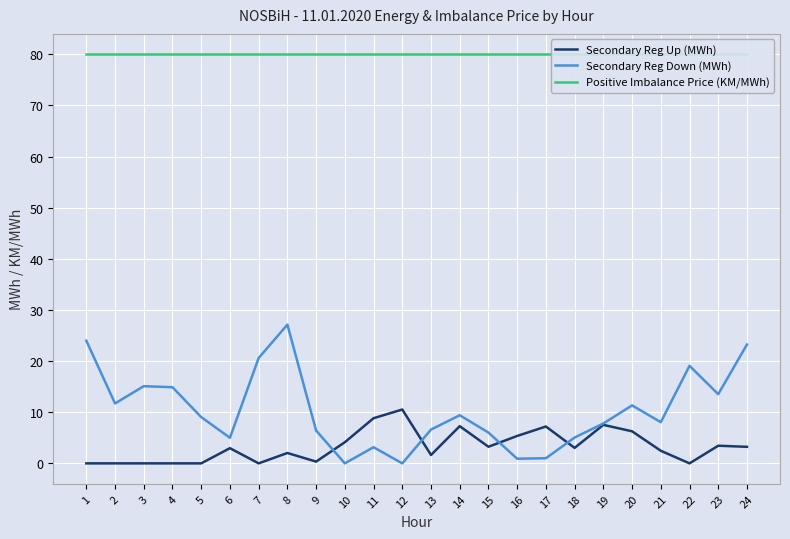

At which label is Secondary Reg Down (MWh) closest to 13?

23